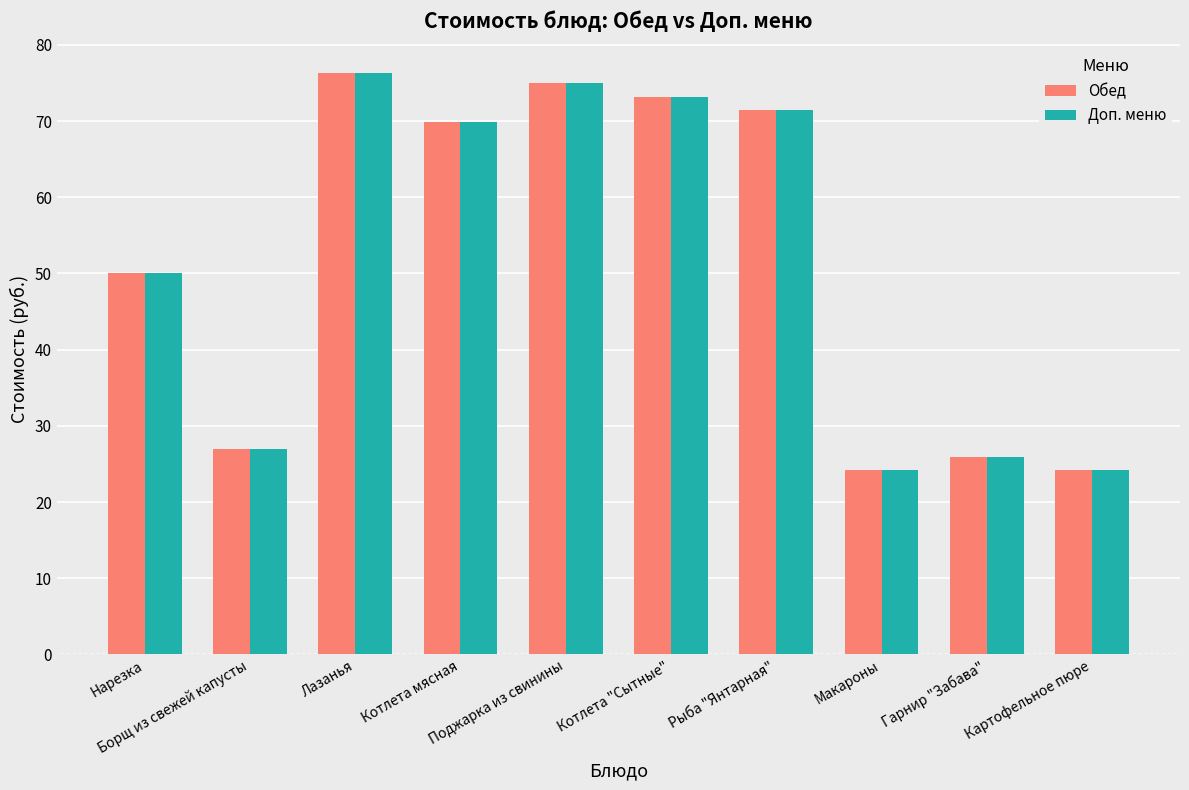

The value of Доп. меню at Гарнир "Забава" is 25.9. True or false?

True